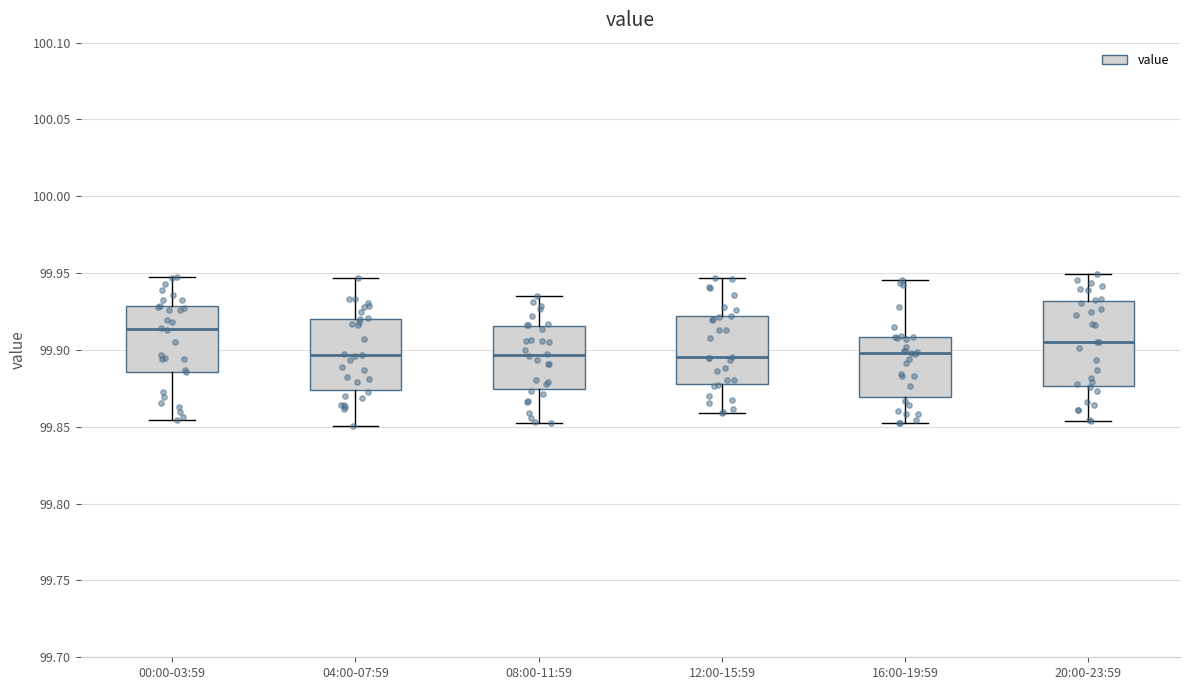

Comparing the boxes themselves (not the whiskers), which one is the tallest?

20:00-23:59